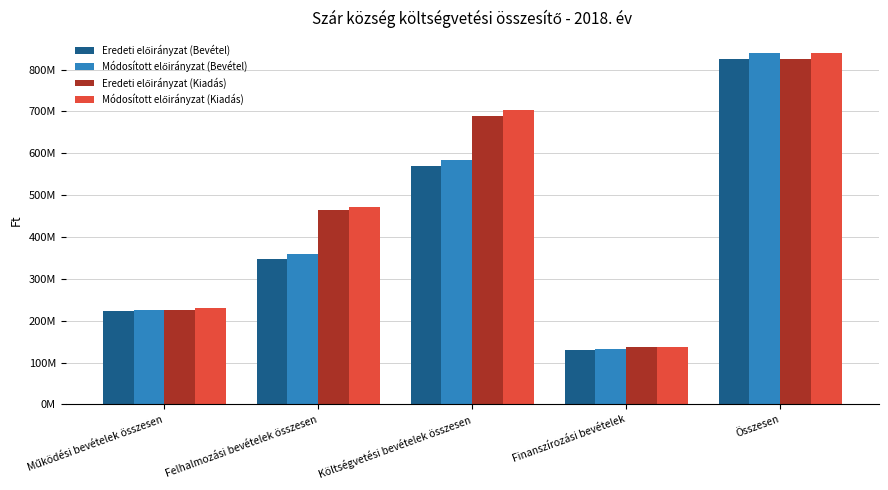

True or false: Eredeti előirányzat (Kiadás) has a value of 205086159 at Finanszírozási bevételek.

False